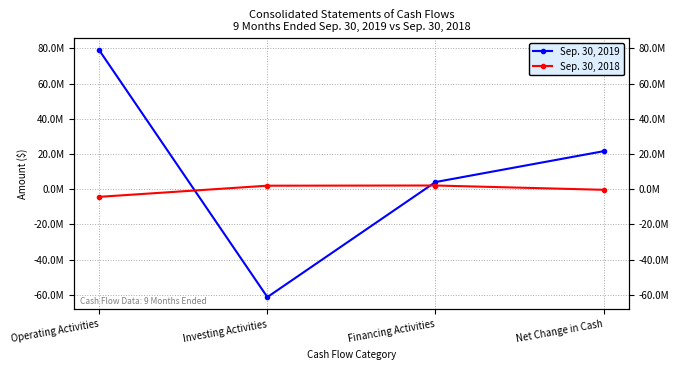

Is the value of Sep. 30, 2018 at Operating Activities greater than the value of Sep. 30, 2019 at Operating Activities?

No